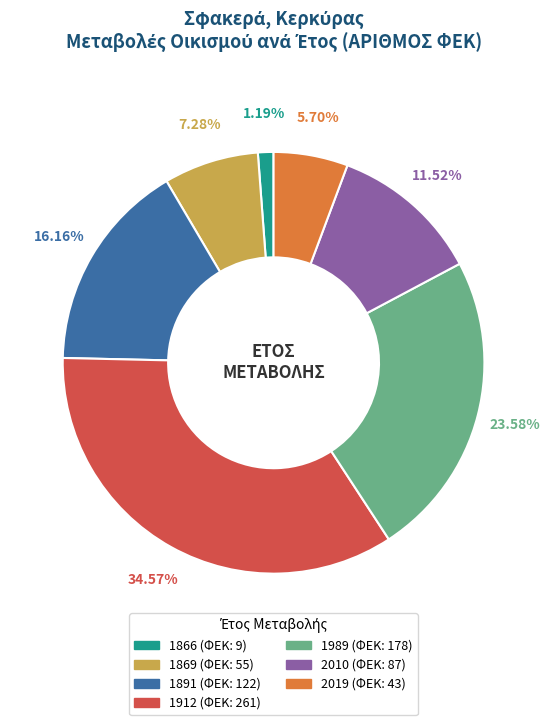

Does 2019 represent more than half of the total?

No